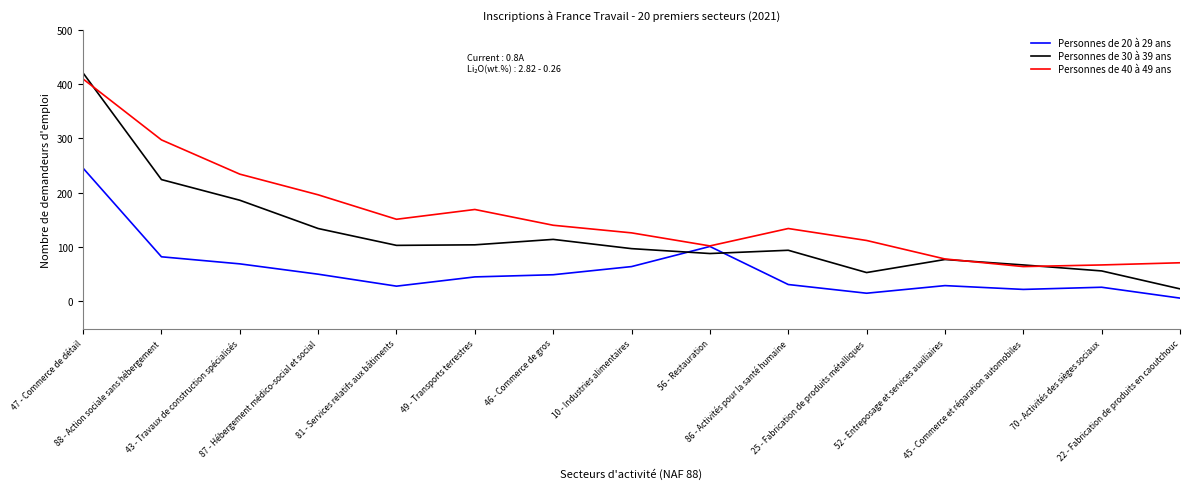

Which series has the largest range (max minus min)?

Personnes de 30 à 39 ans